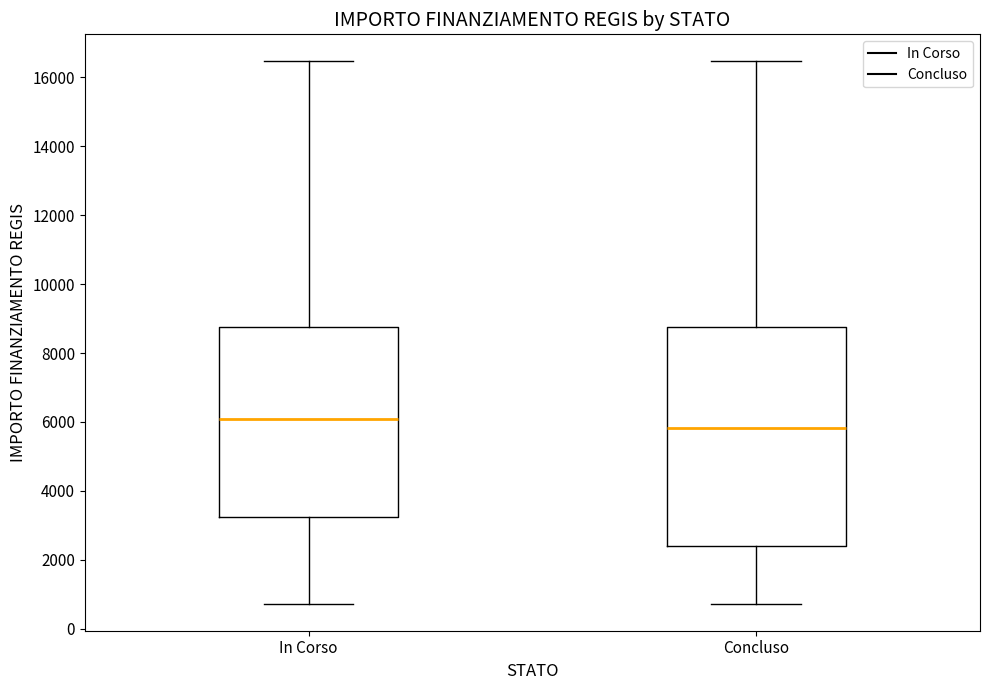

Comparing the boxes themselves (not the whiskers), which one is the tallest?

Concluso